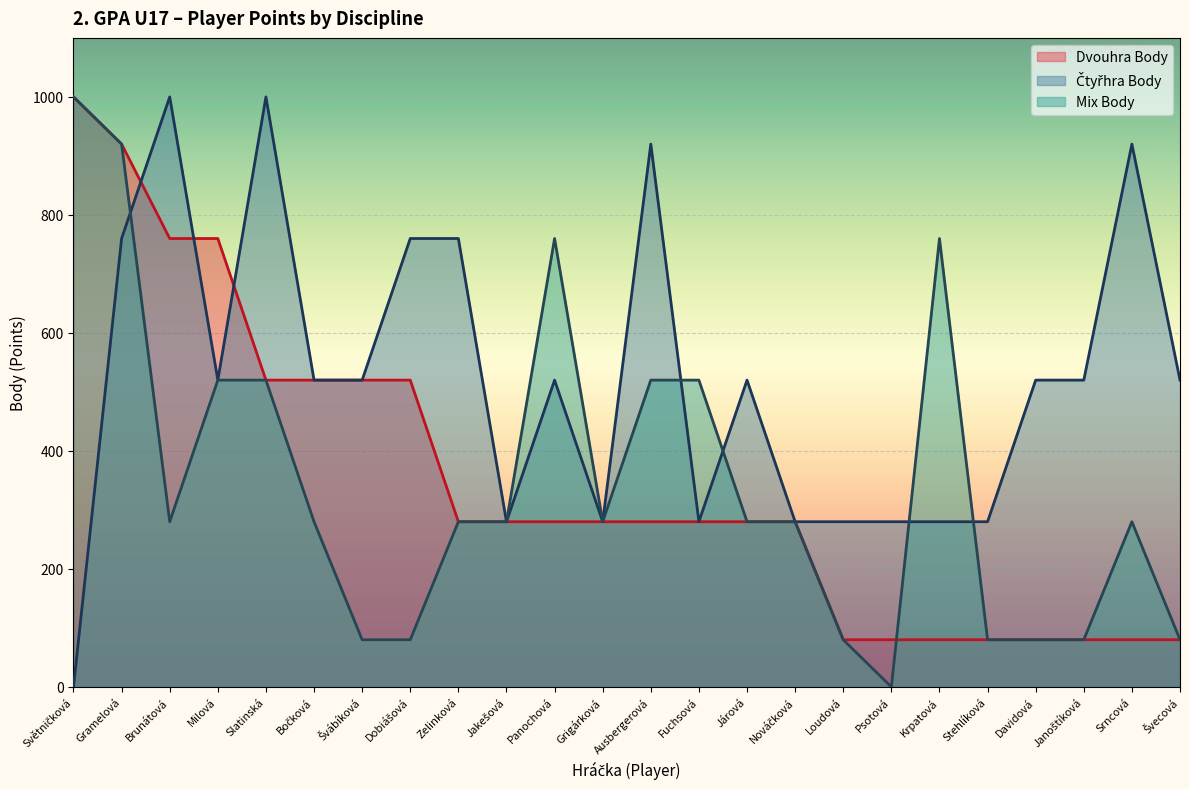

Reading left to right, list all the values displayed in this chart.

Dvouhra Body: 1000	920	760	760	520	520	520	520	280	280	280	280	280	280	280	280	80	80	80	80	80	80	80	80
Čtyřhra Body: 0	760	1000	520	1000	520	520	760	760	280	520	280	920	280	520	280	280	280	280	280	520	520	920	520
Mix Body: 1000	920	280	520	520	280	80	80	280	280	760	280	520	520	280	280	80	0	760	80	80	80	280	80